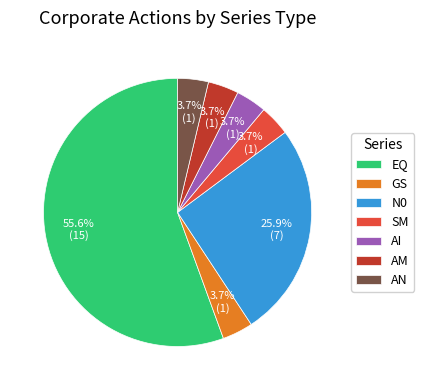

To the nearest percent, what portion does GS represent?

4%